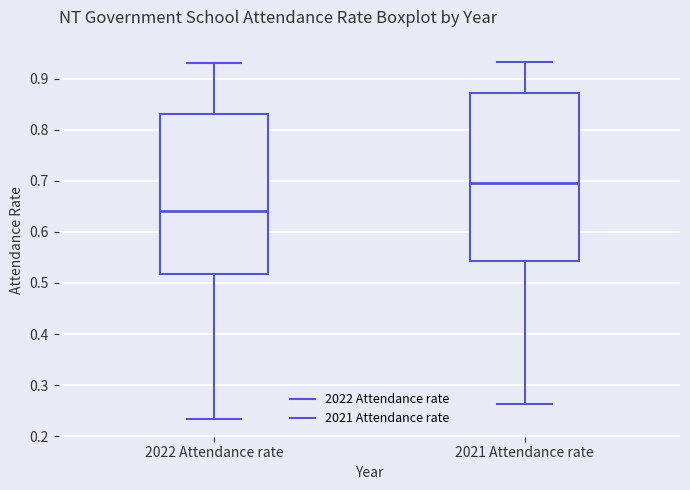

Where does the lower whisker of the box for 2022 Attendance rate end on the y-axis? The values are not printed on the chart, so give them approximately, as read against the axis.

0.23